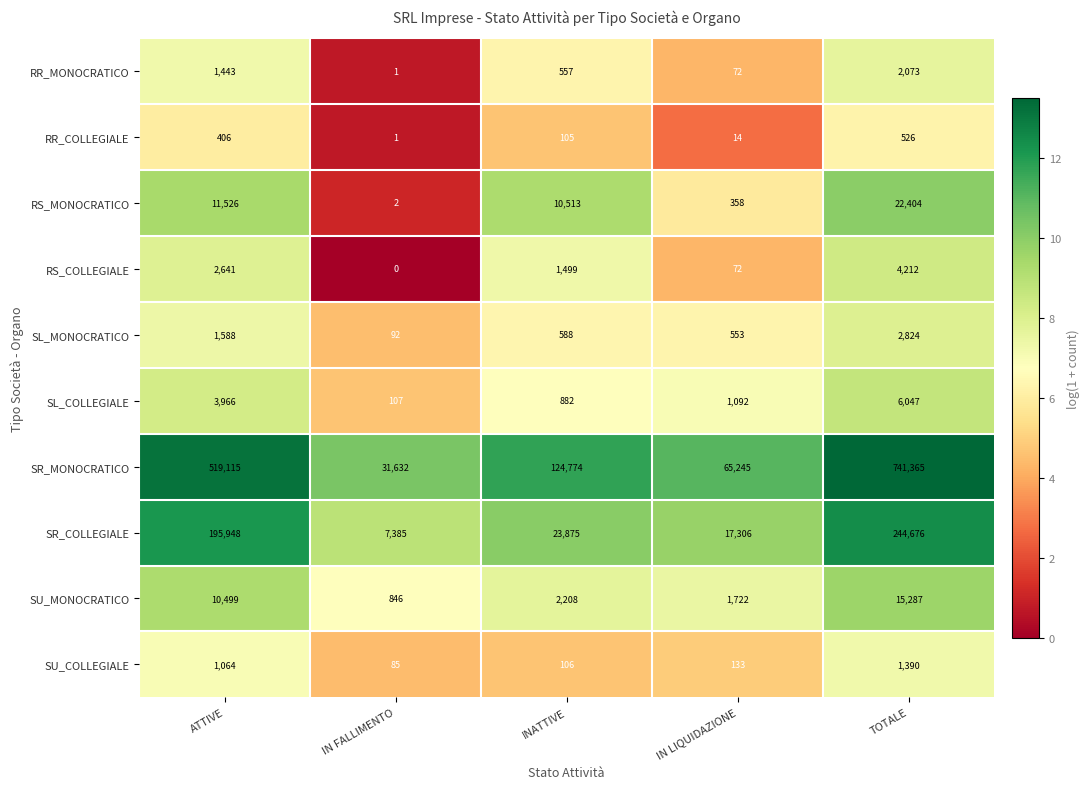

What is the maximum value shown in the chart?

741365